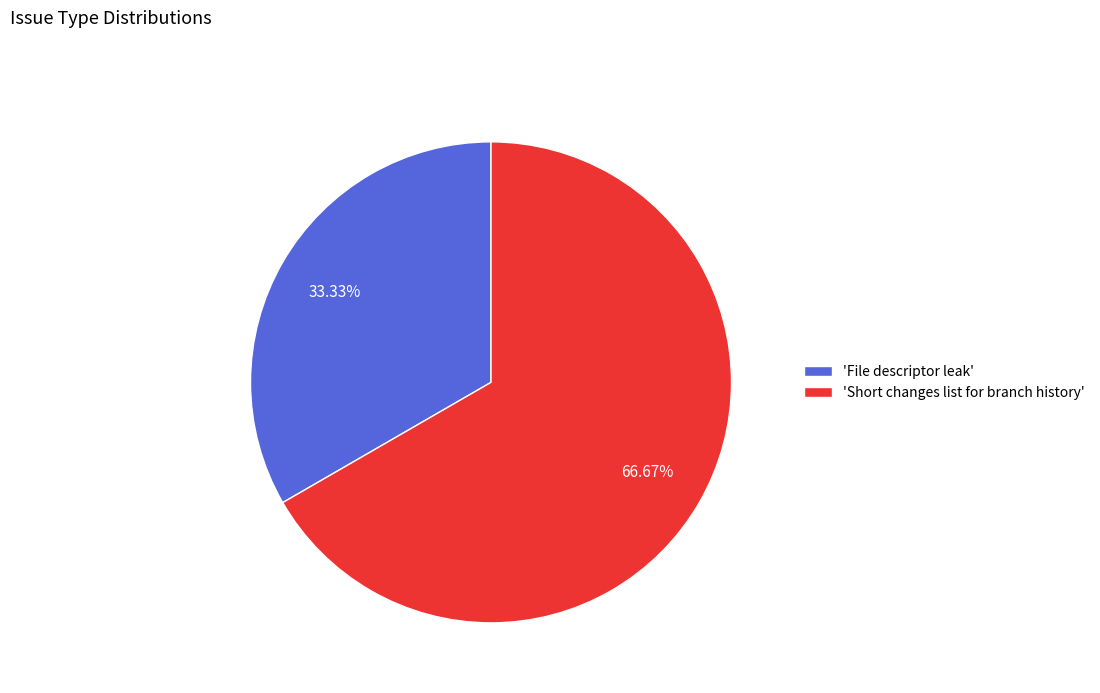

Which has a higher value, 'Short changes list for branch history' or 'File descriptor leak'?

'Short changes list for branch history'